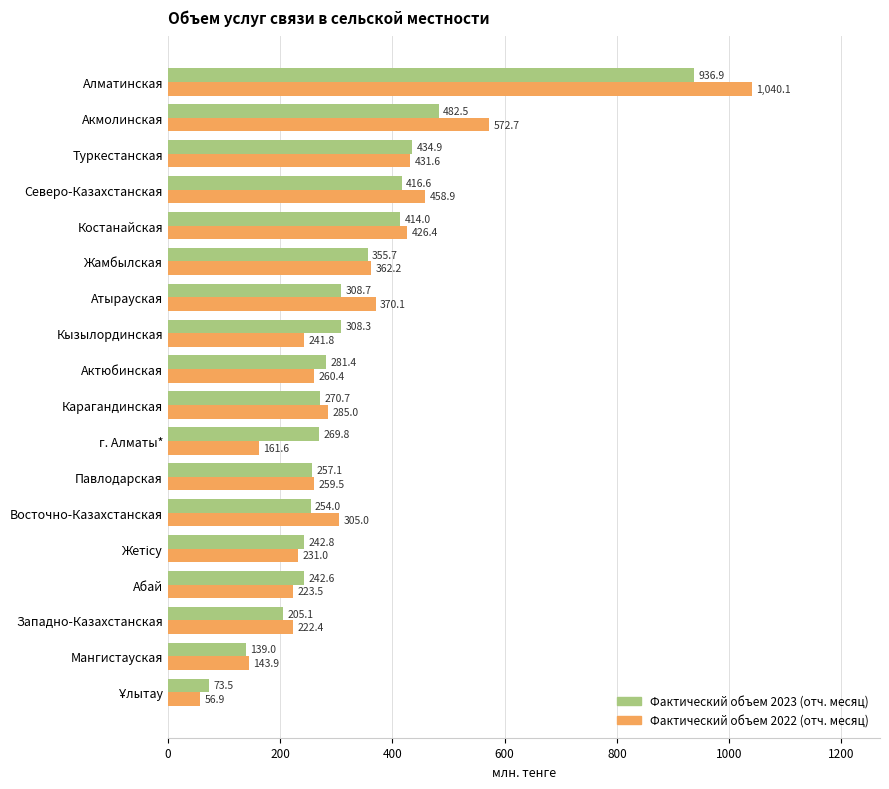

What value does the Фактический объем 2023 (отч. месяц) series have at Жамбылская?

355.7